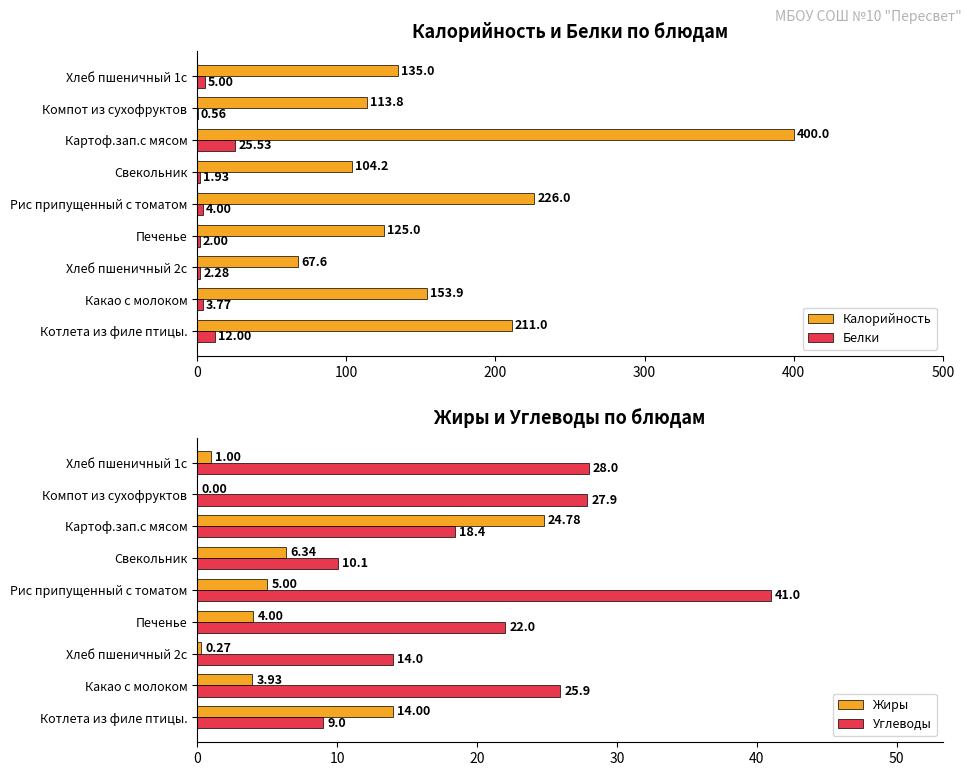

Where is Калорийность nearest to the value 233?

Рис припущенный с томатом